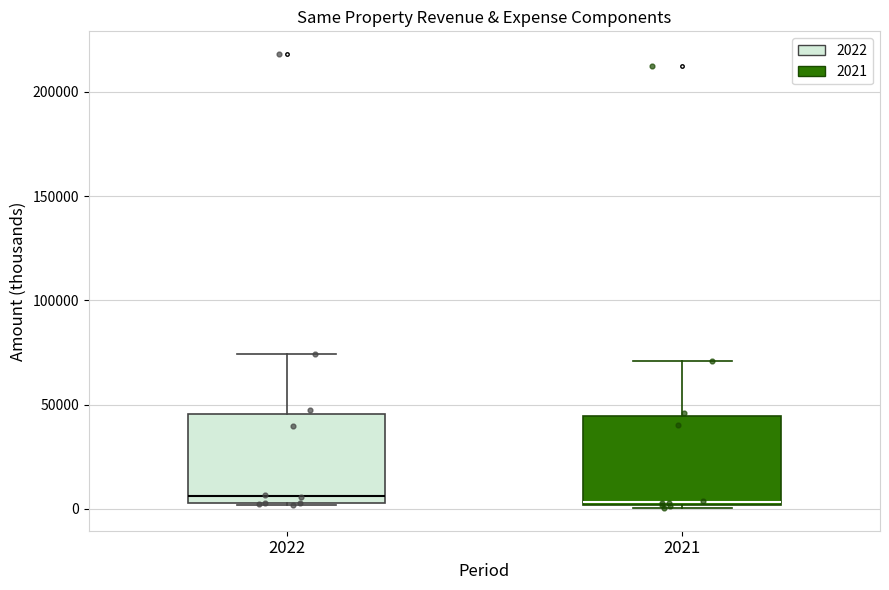

Reading left to right, read every box against the y-axis: the position of its median line, the range the box covers, and the ends of its whiskers. The values are not printed on the chart, so give them approximately, as read against the axis.

2022: median 5000 (just above the box's lower edge), box 5000 to 45000, whiskers 0 to 75000
2021: median 5000, box 0 to 45000, whiskers 0 (just below the box's lower edge) to 70000